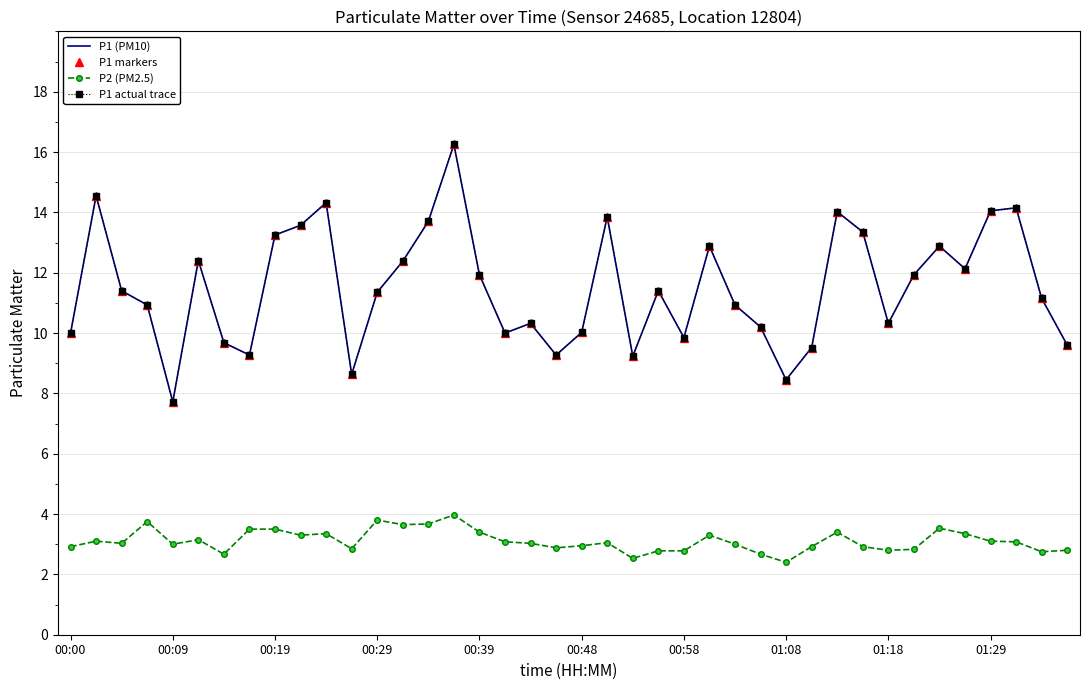

How many lines are shown in the chart?

4